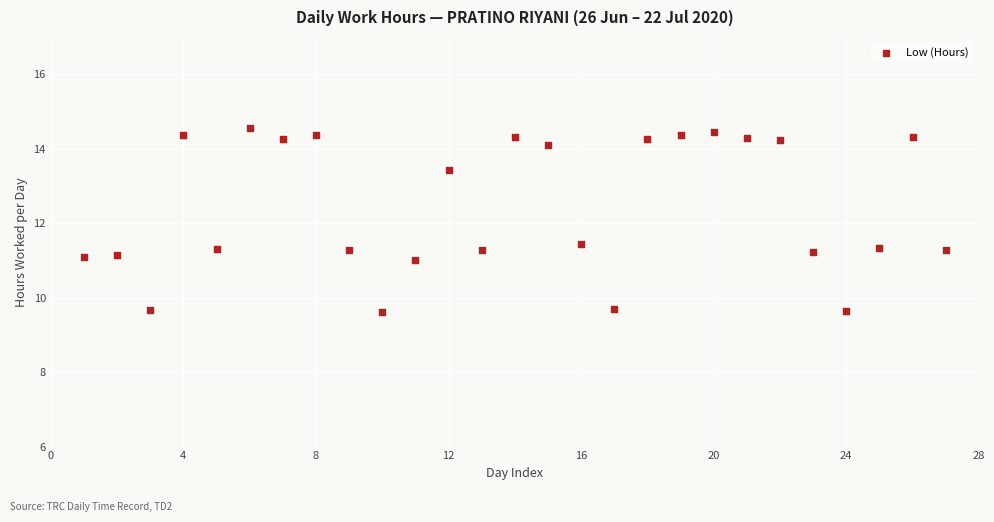

What is the range of X values (max minus min)?

26.0